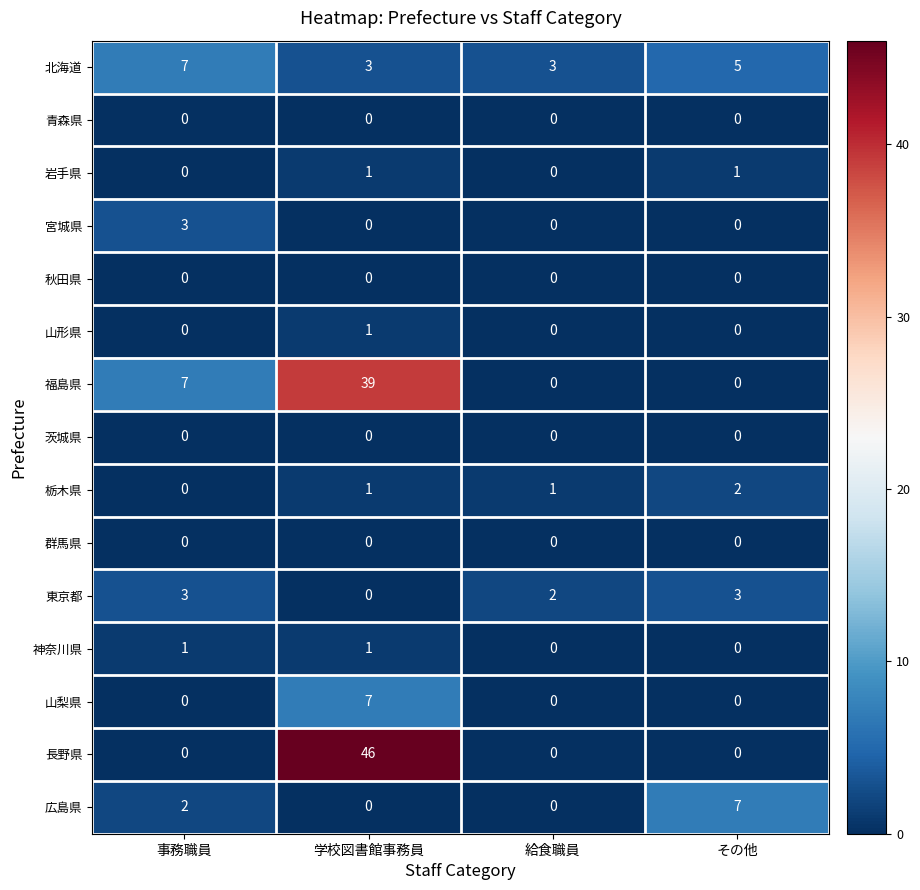

Which series has the largest range (max minus min)?

長野県